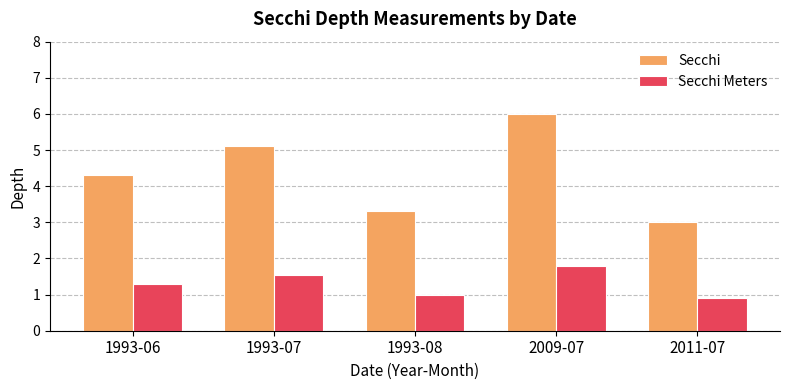

What is the label of the 4th bar from the left?

2009-07